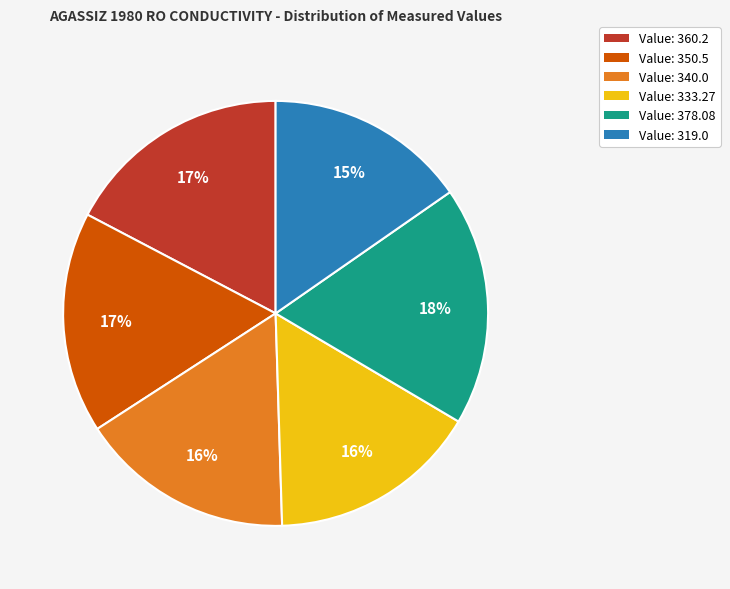

To the nearest percent, what is the difference between the largest and smallest slice percentages?

3%